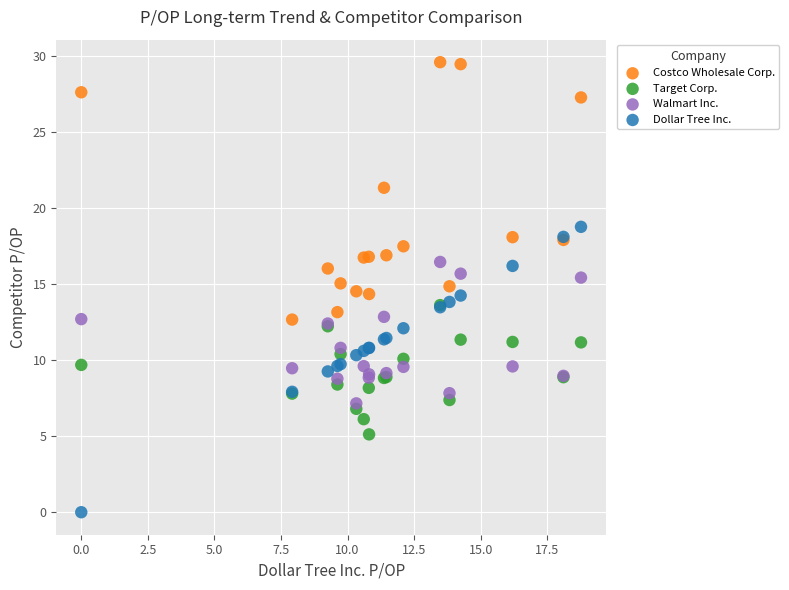

In the Costco Wholesale Corp. series, what Y value is closest to 21?

21.3